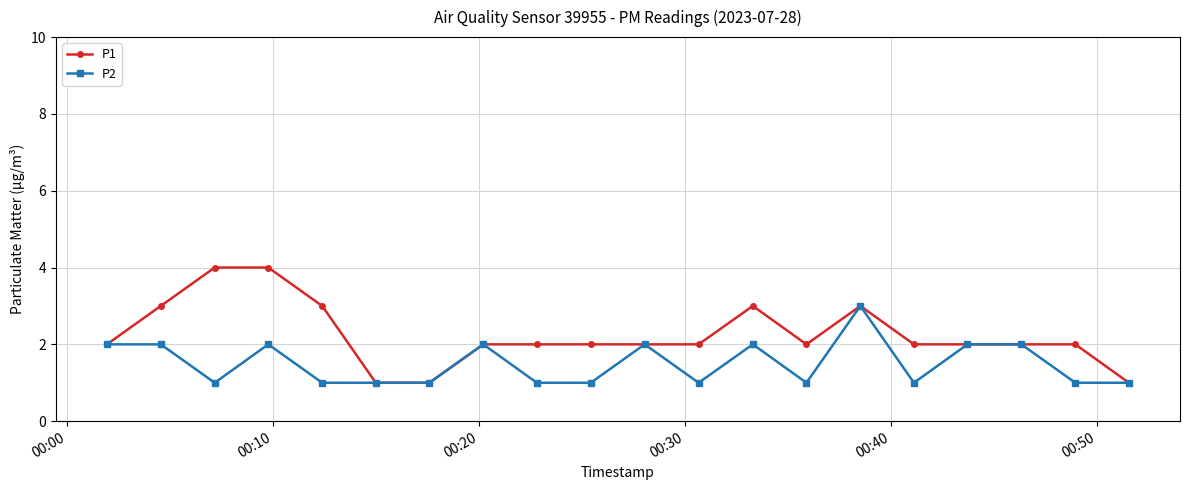

What is the maximum value shown in the chart?

4